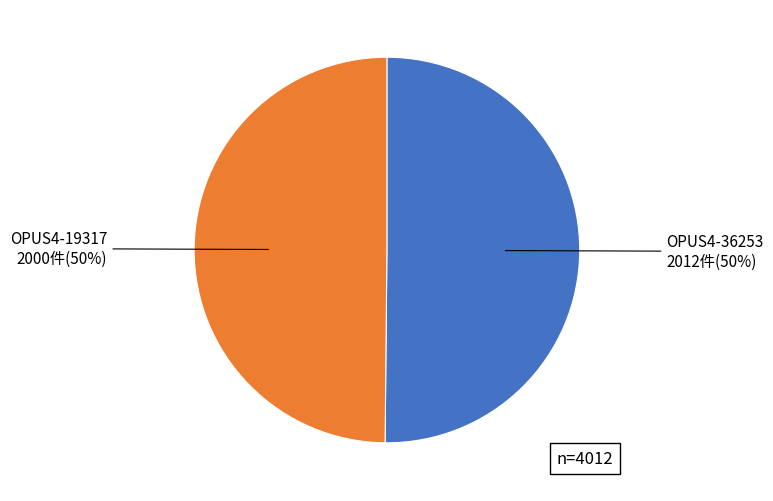

Combined, do OPUS4-36253 and OPUS4-19317 account for over 50%?

Yes